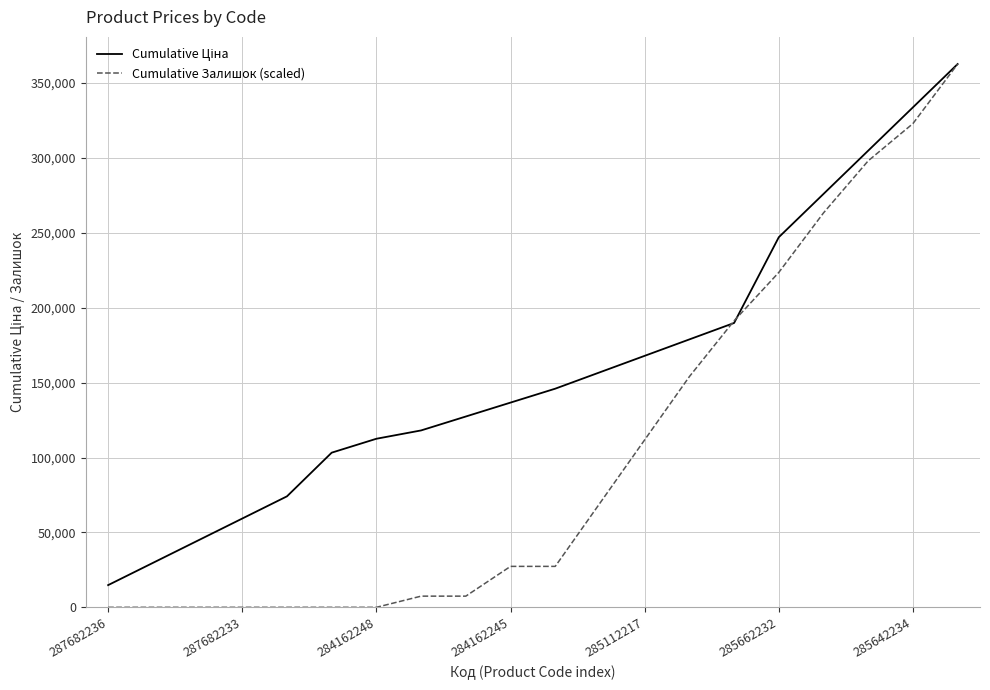

What is the highest value of the Cumulative Залишок (scaled) series?

362684.8